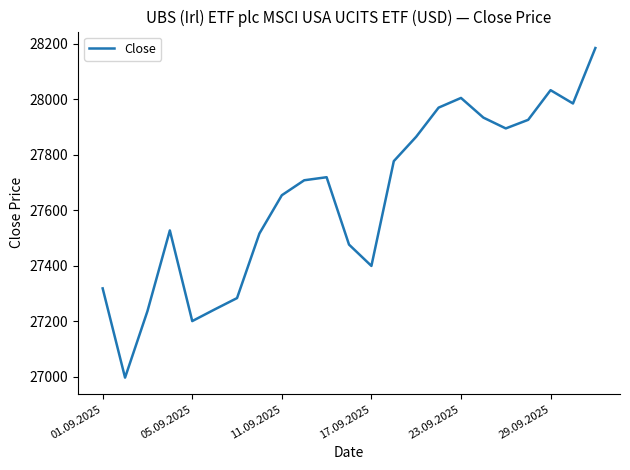

What is the maximum value shown in the chart?

28185